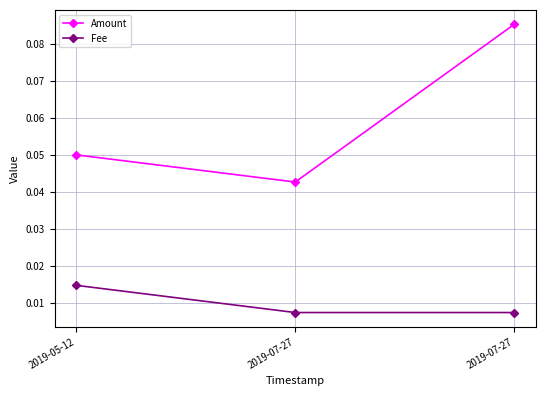

True or false: Amount has a value of 0.0 at 2019-07-27.

False